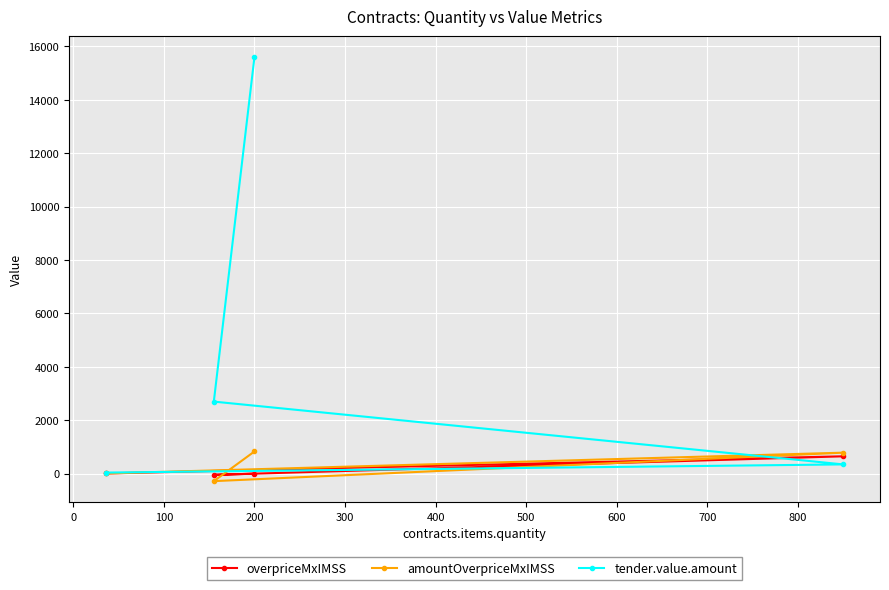

Which series has the widest spread of values?

tender.value.amount